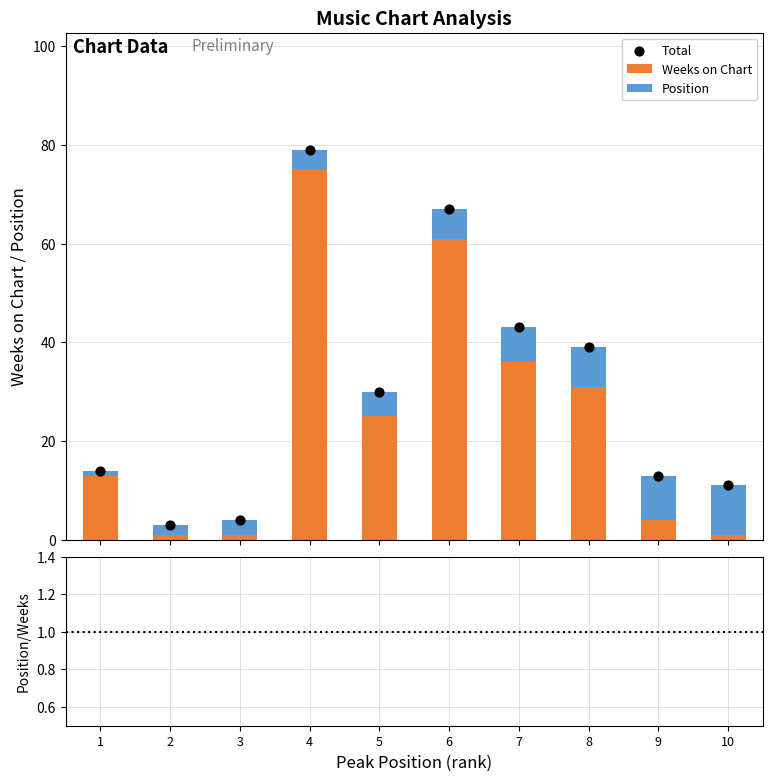

Is the value of Weeks on Chart at 10 greater than the value of Position/Weeks at 4?

Yes